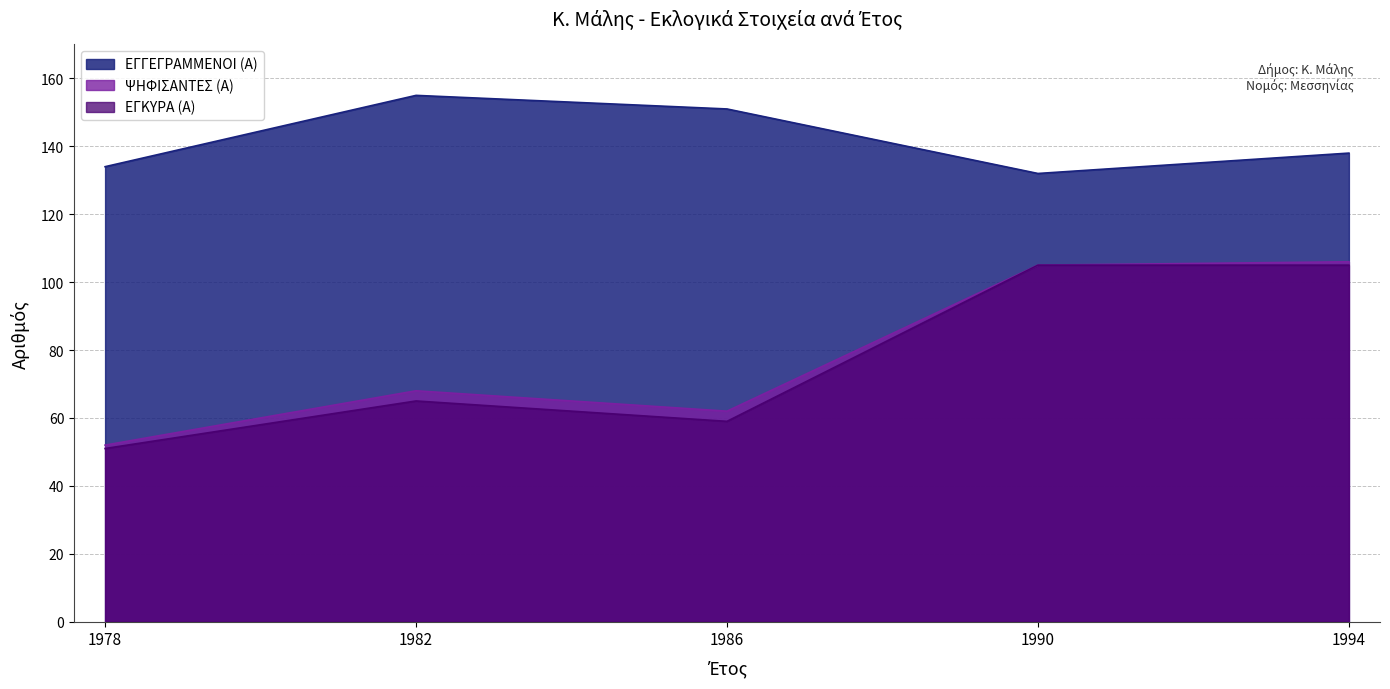

Rank the series by their maximum value, from highest to lowest.

ΕΓΓΕΓΡΑΜΜΕΝΟΙ (Α), ΨΗΦΙΣΑΝΤΕΣ (Α), ΕΓΚΥΡΑ (Α)